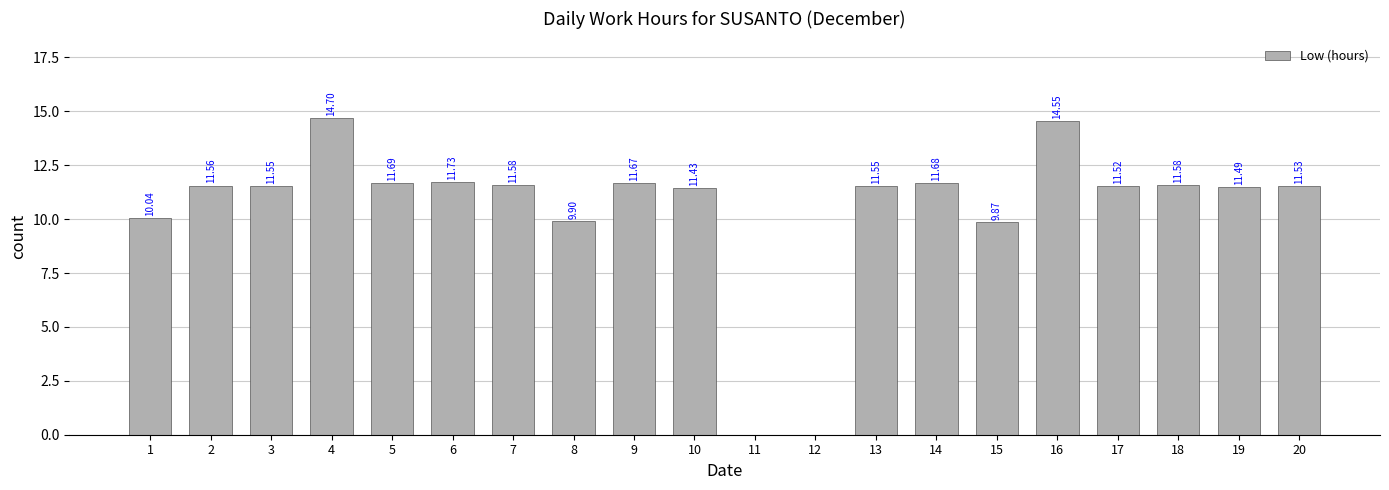

Is it true that the value at 3 is 11.6?

True